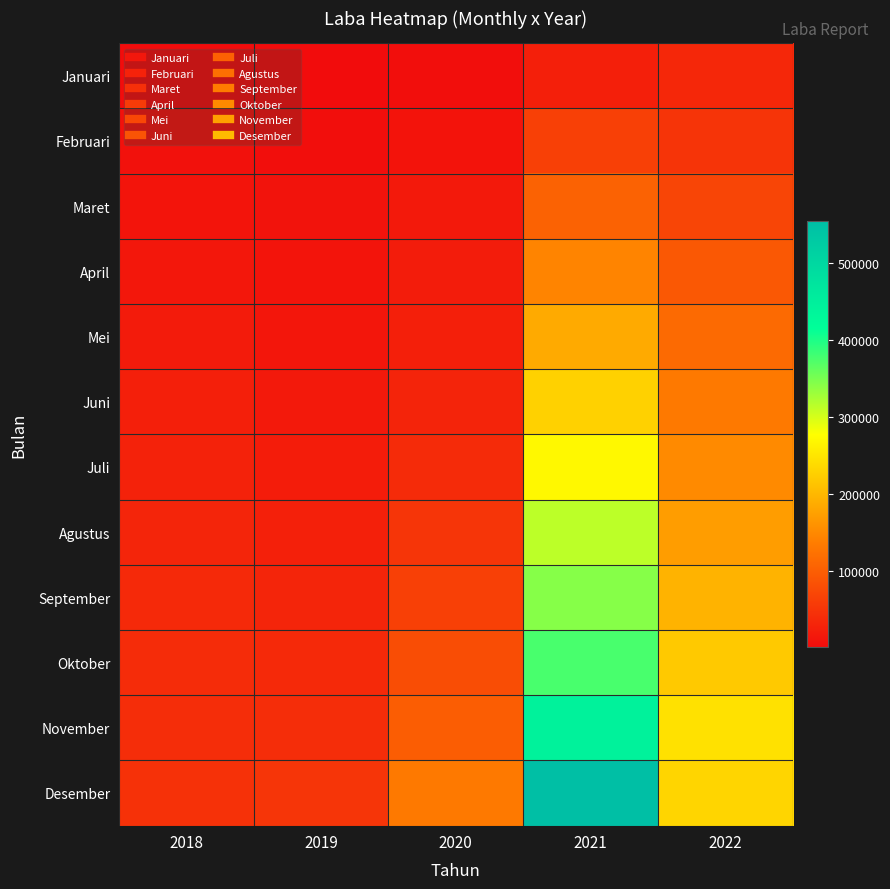

What is the difference between the highest and lowest values at 2022?

212224